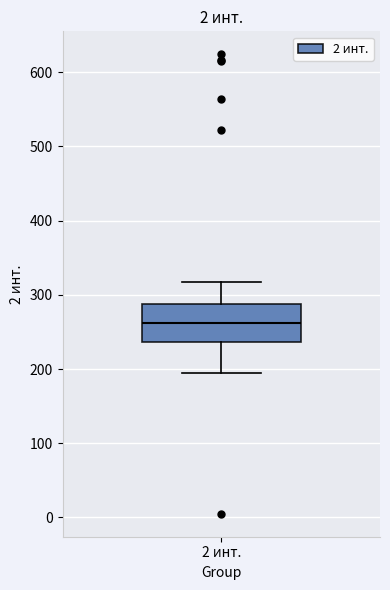

Where does the lower whisker of the box for 2 инт. end on the y-axis? The values are not printed on the chart, so give them approximately, as read against the axis.

200